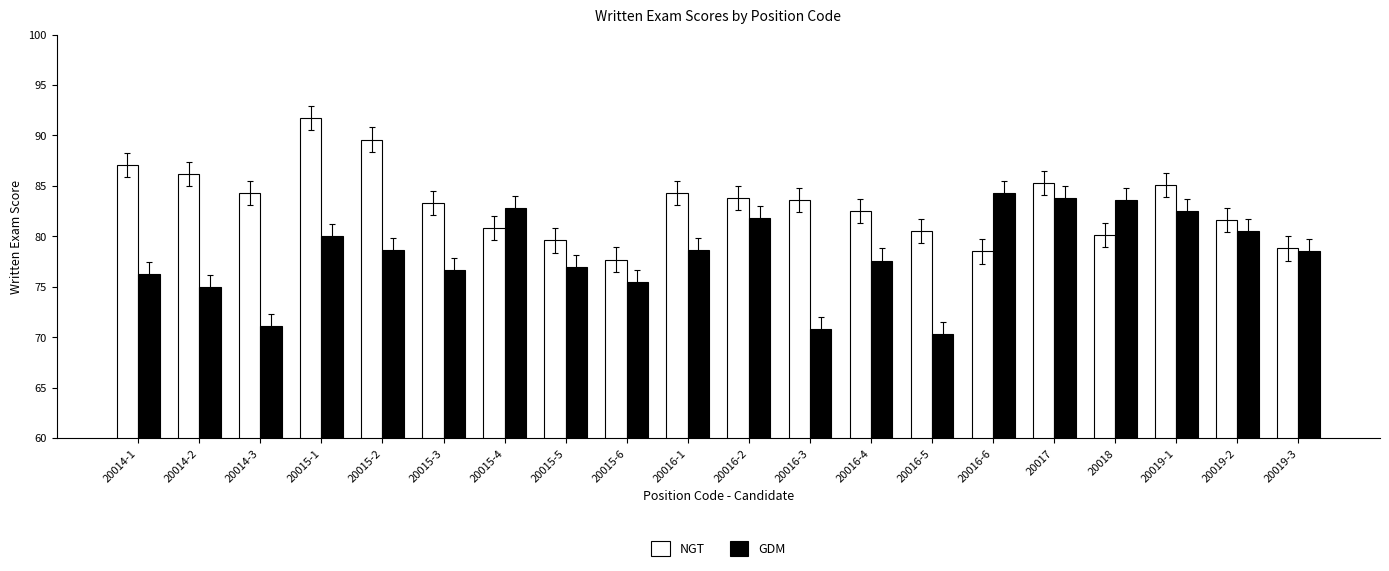

What is the sum of the GDM values at 20015-5 and 20016-6?

161.3